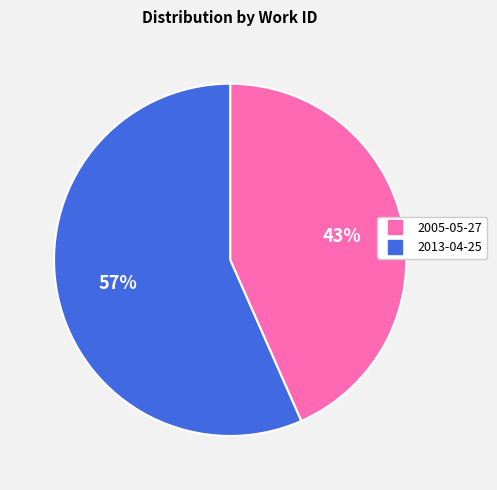

Which slice is the smallest?

2005-05-27